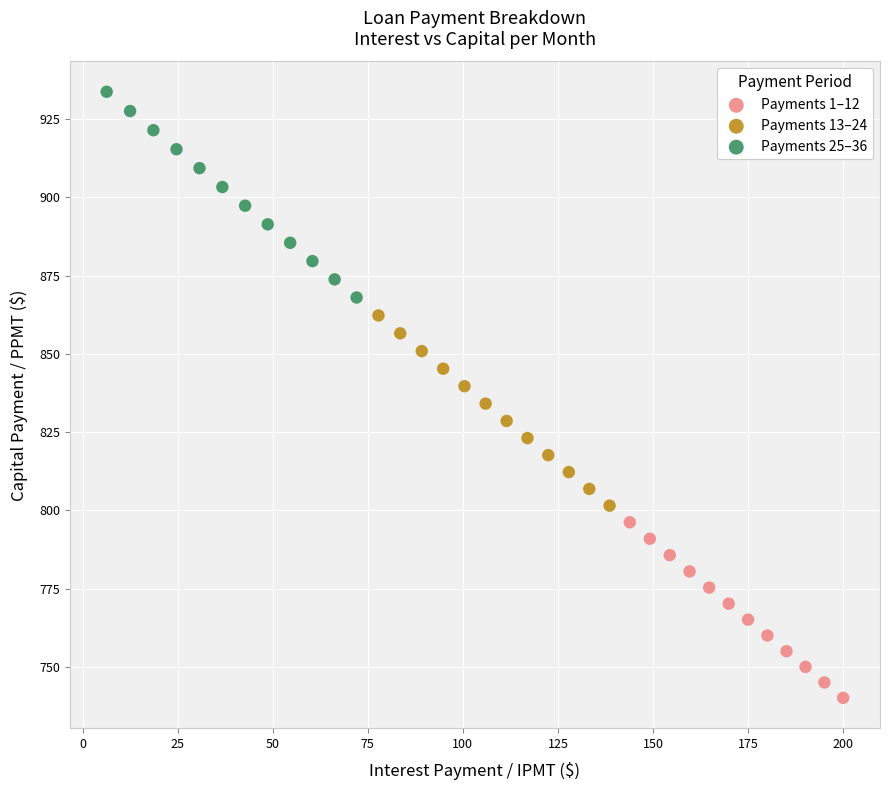

Which series has the largest Y range (max minus min)?

Payments 25–36